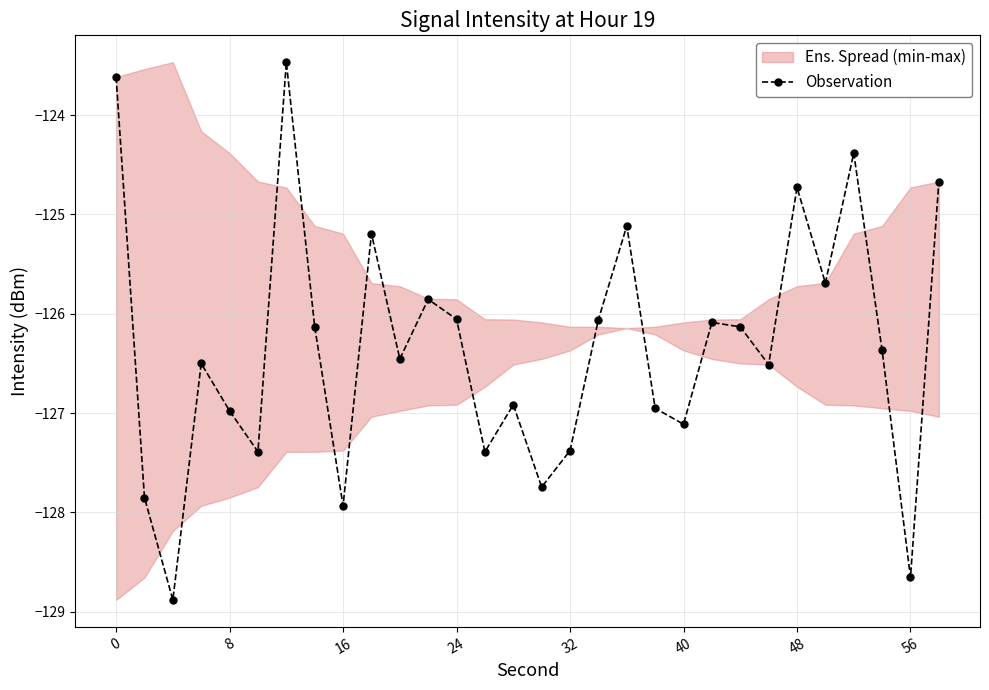

True or false: Observation has more than 1 interior local peaks.

True